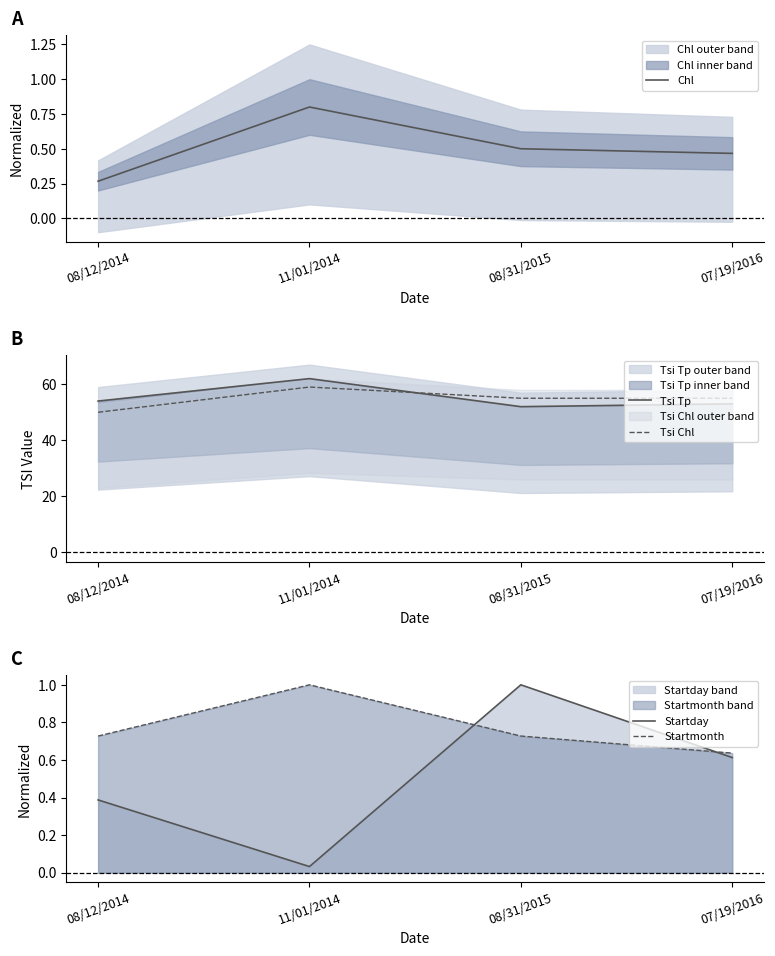

True or false: Chl and Startmonth intersect in this chart.

False